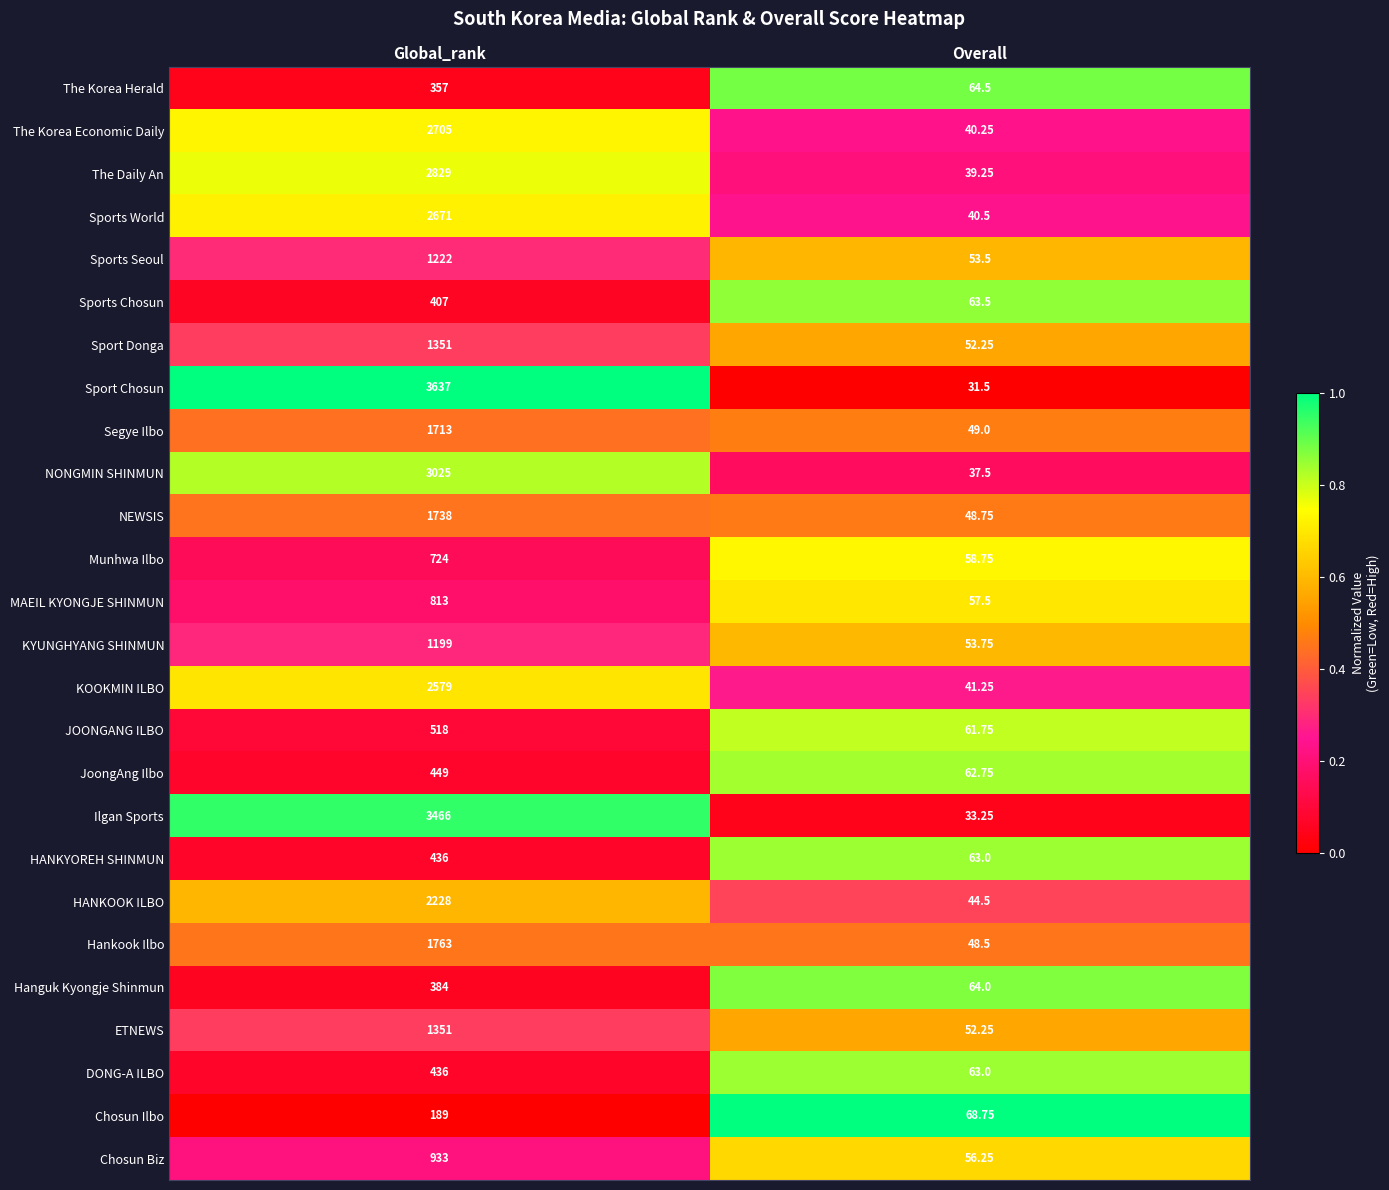

Which series has the widest spread of values?

Sport Chosun